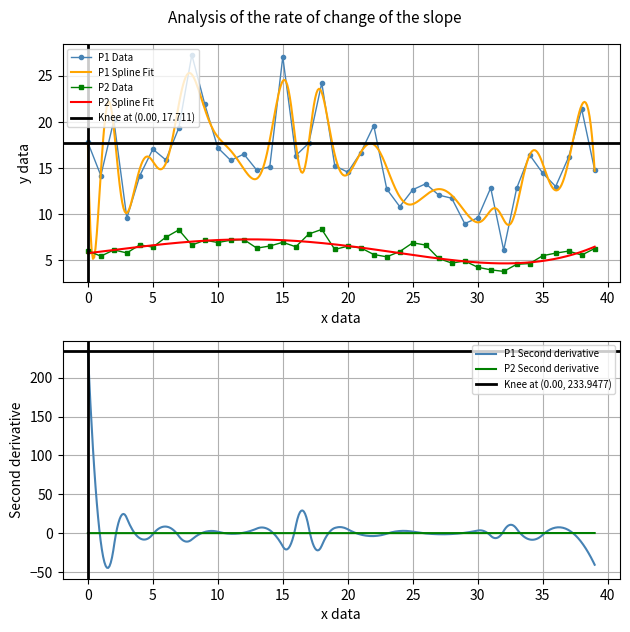

How many interior local valleys does the P2 series have?

12